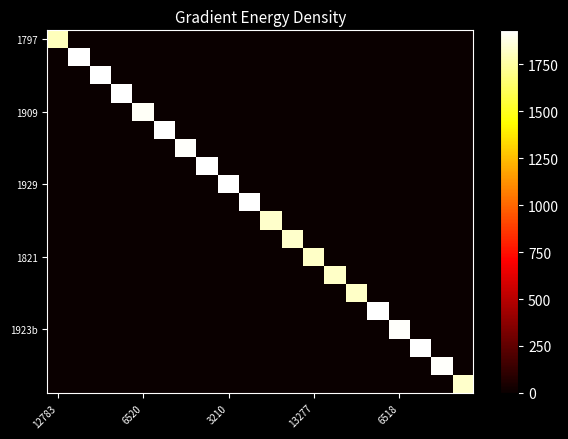

How many series are shown in this chart?

20